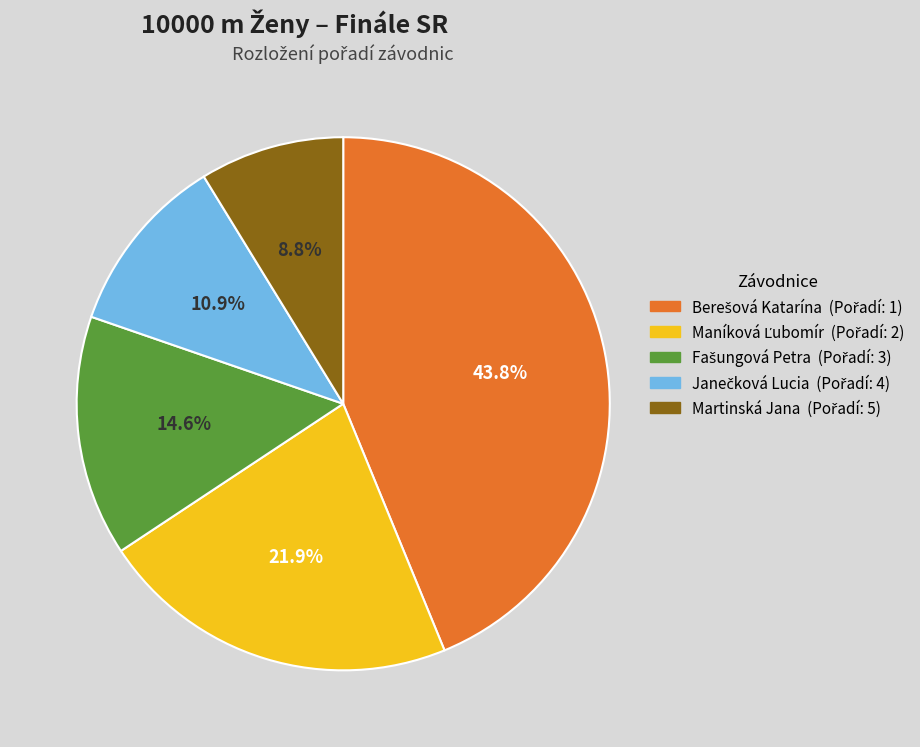

Is there a majority slice in this chart?

No